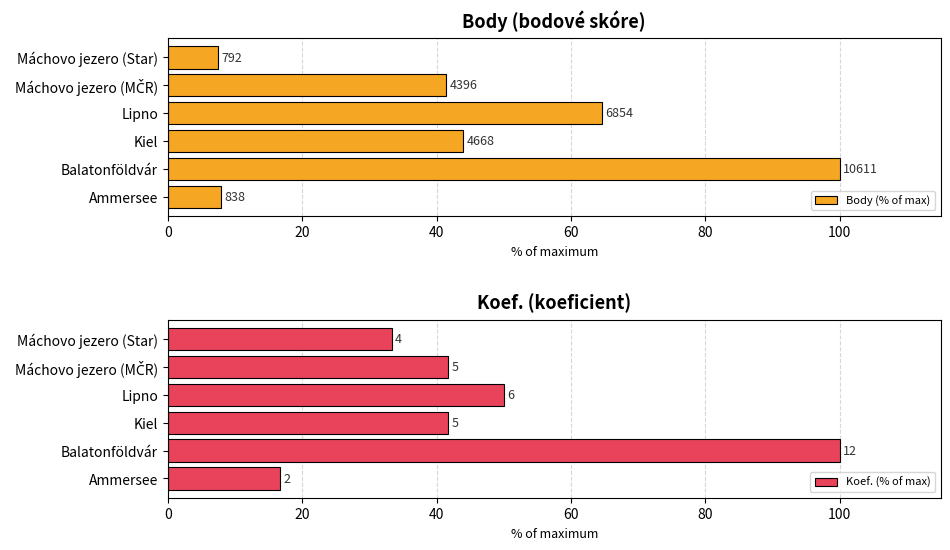

At Máchovo jezero (MČR), list the series in order from largest to smallest.

Koef. (% of max), Body (% of max)